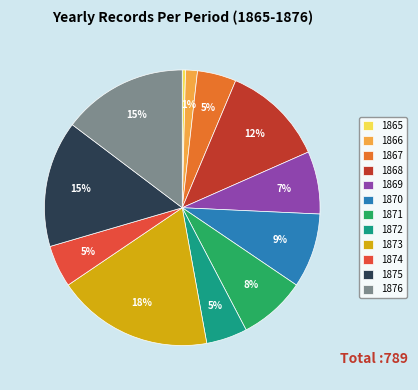

To the nearest percent, what is the average slice percentage?

8%